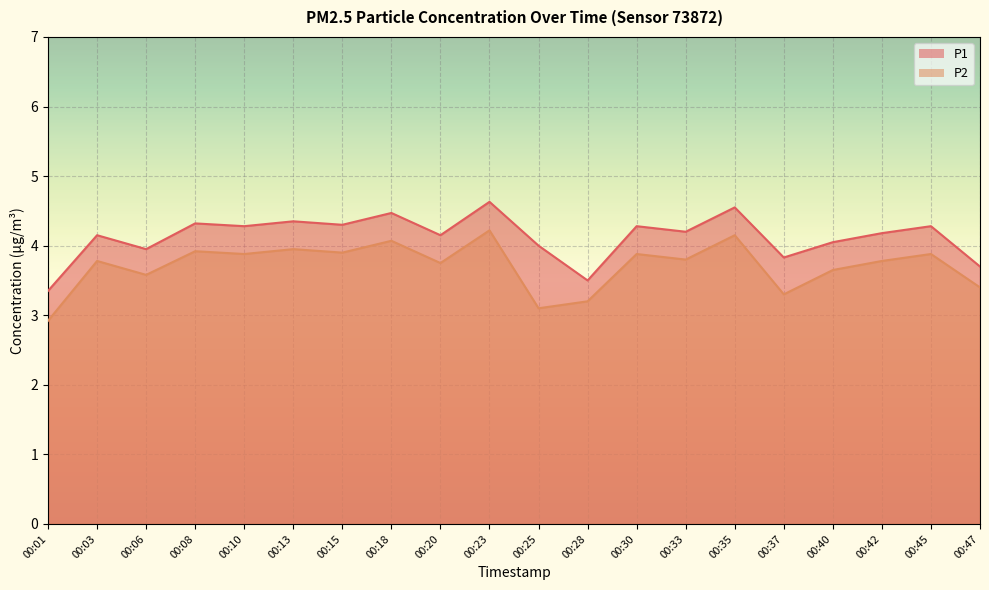

Reading left to right, transcribe all the data shown in this chart.

P1: 00:01=3.4	00:03=4.2	00:06=4.0	00:08=4.3	00:10=4.3	00:13=4.3	00:15=4.3	00:18=4.5	00:20=4.2	00:23=4.6	00:25=4.0	00:28=3.5	00:30=4.3	00:33=4.2	00:35=4.5	00:37=3.8	00:40=4.0	00:42=4.2	00:45=4.3	00:47=3.7
P2: 00:01=2.9	00:03=3.8	00:06=3.6	00:08=3.9	00:10=3.9	00:13=4.0	00:15=3.9	00:18=4.1	00:20=3.8	00:23=4.2	00:25=3.1	00:28=3.2	00:30=3.9	00:33=3.8	00:35=4.2	00:37=3.3	00:40=3.6	00:42=3.8	00:45=3.9	00:47=3.4